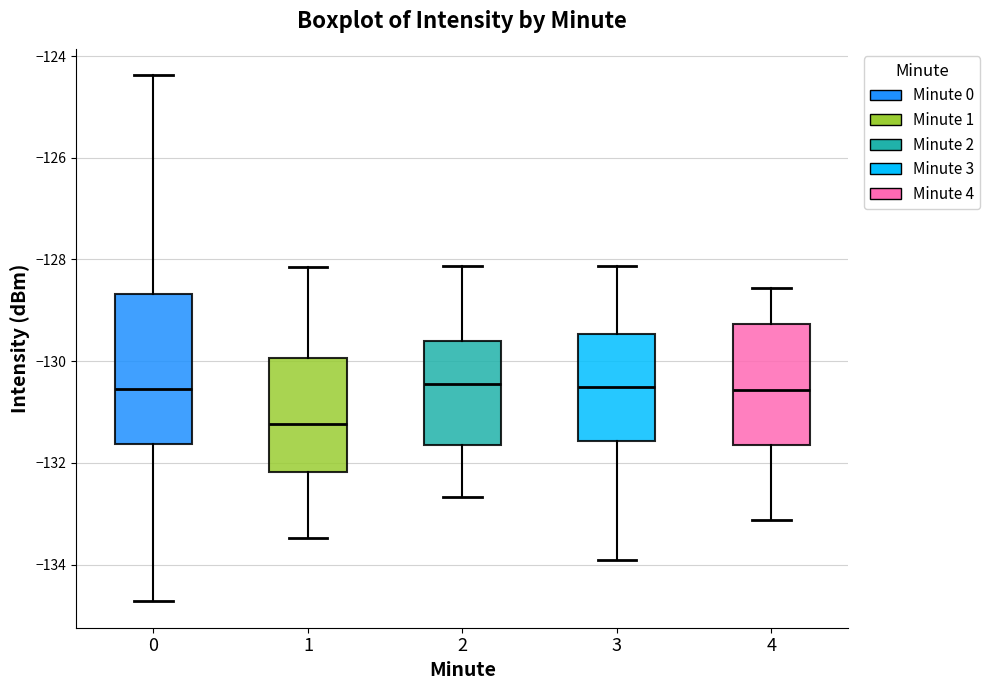

Which box has the lowest median line?

1